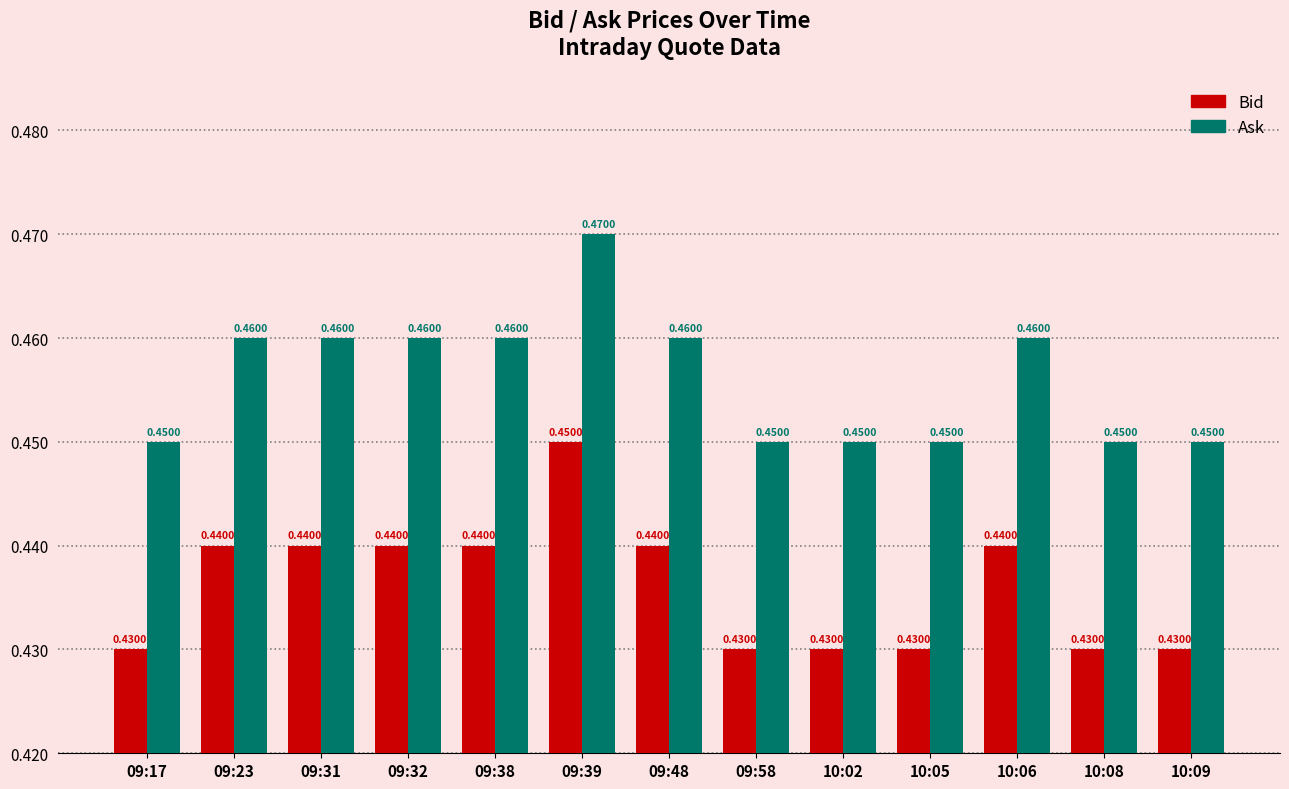

List the series in order of their peak value, lowest first.

Bid, Ask